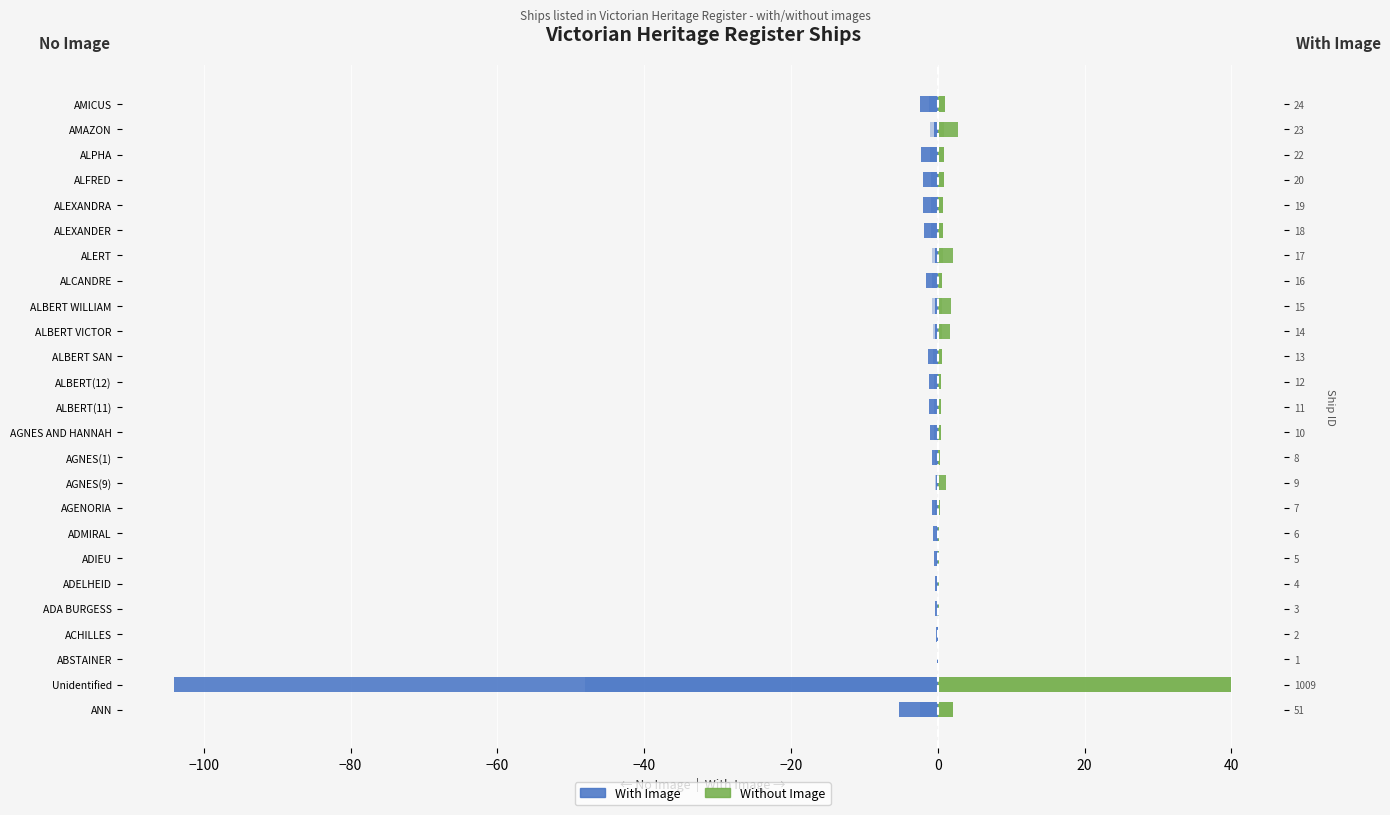

Rank the series at AGNES AND HANNAH from lowest to highest value.

With Image, Without Image